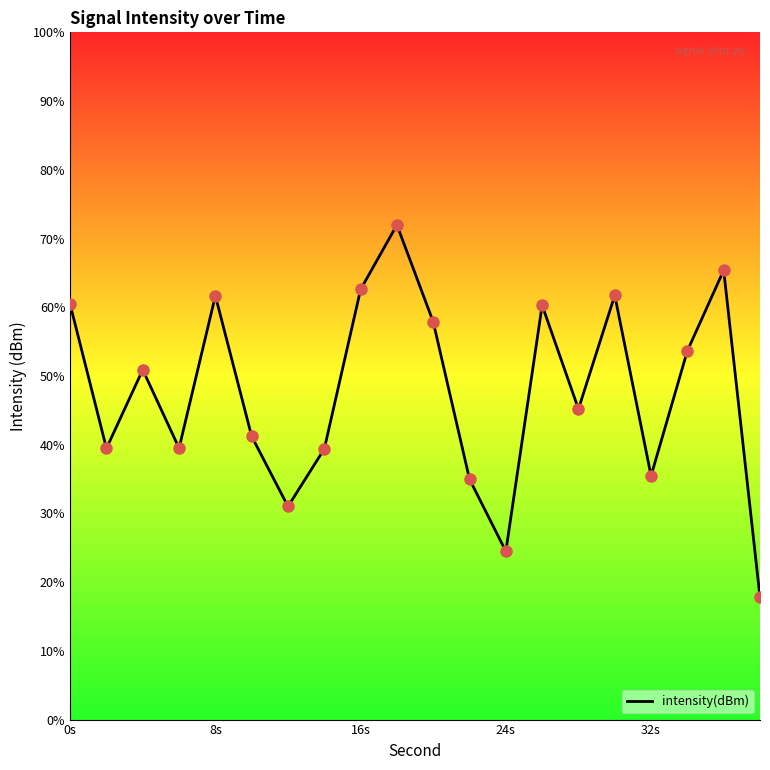

Does the chart have visible grid lines?

No